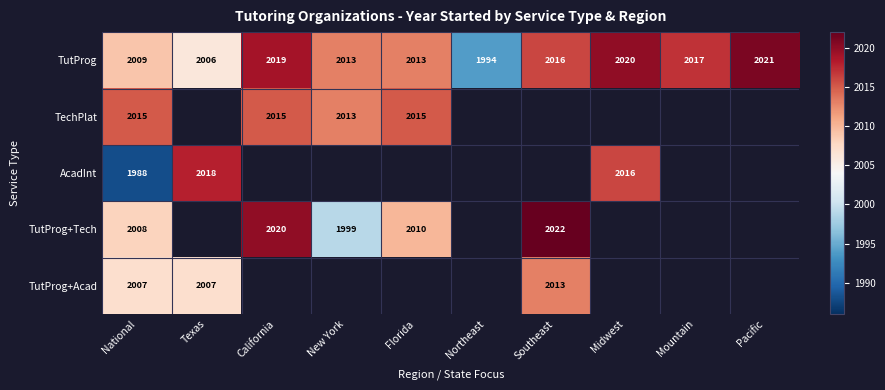

Read the TutProg value at National, to the nearest 10.

2010